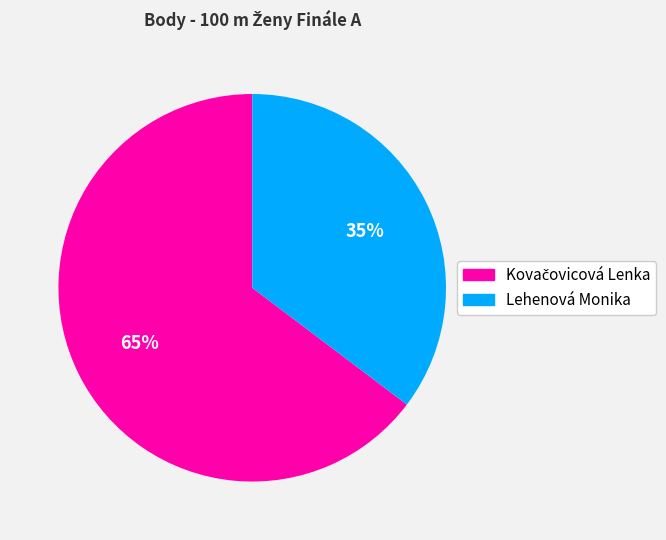

Is there any slice that represents more than half of the pie?

Yes